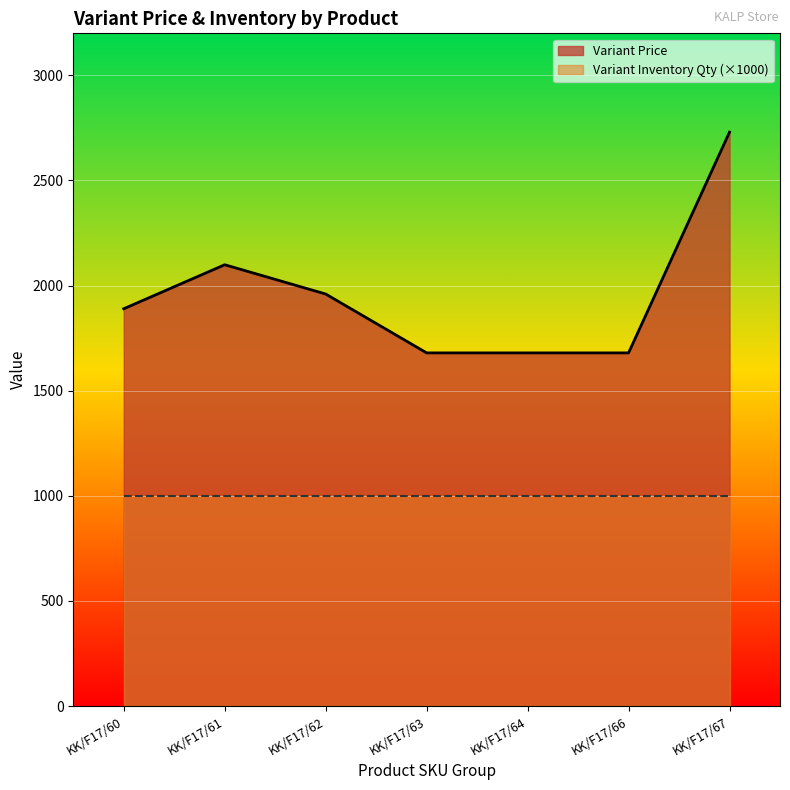

How many interior local peaks (higher than both neighbors) does the data have?

1